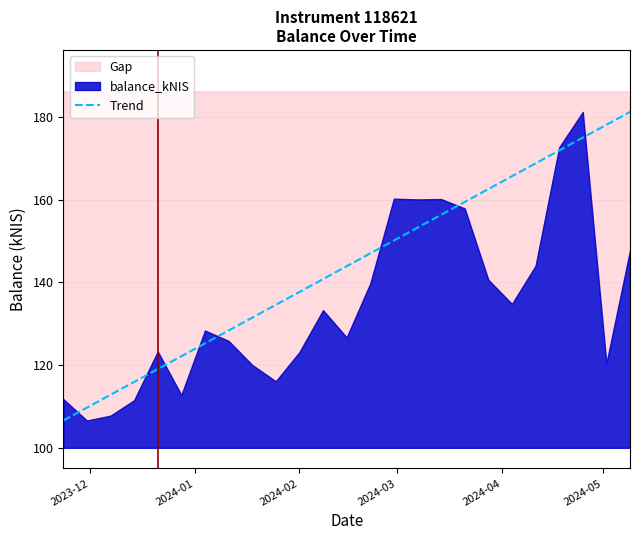

What is the minimum value for Trend?

106.6